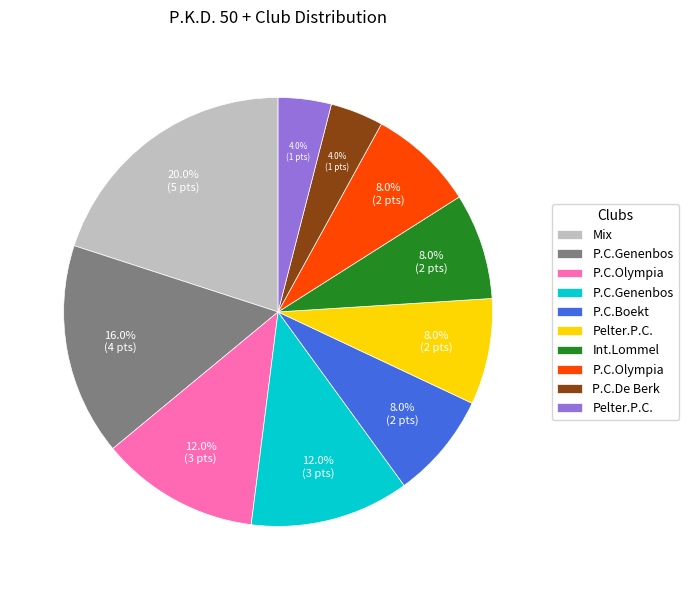

Does any single category account for the majority?

No